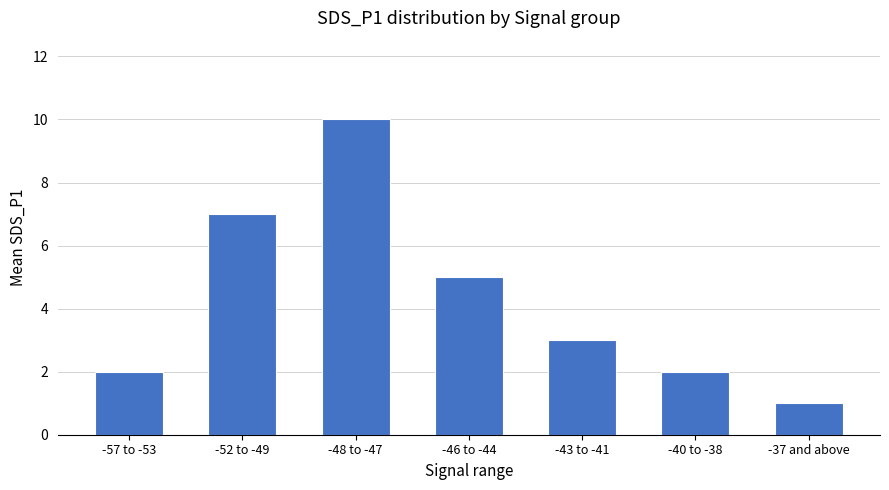

What is the approximate value at -57 to -53?

2